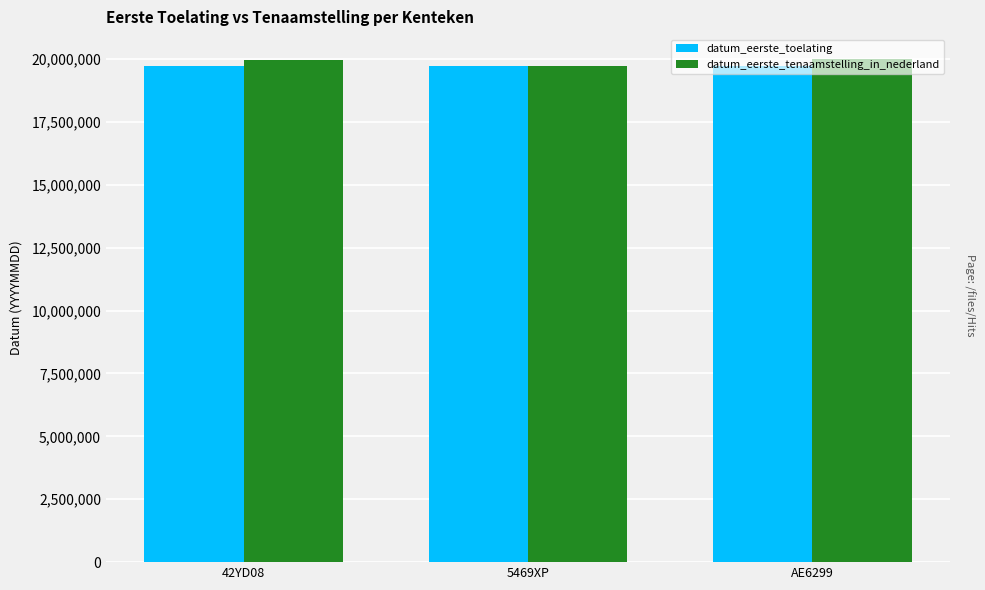

At how many categories does at least one series exceed 19875996?

2